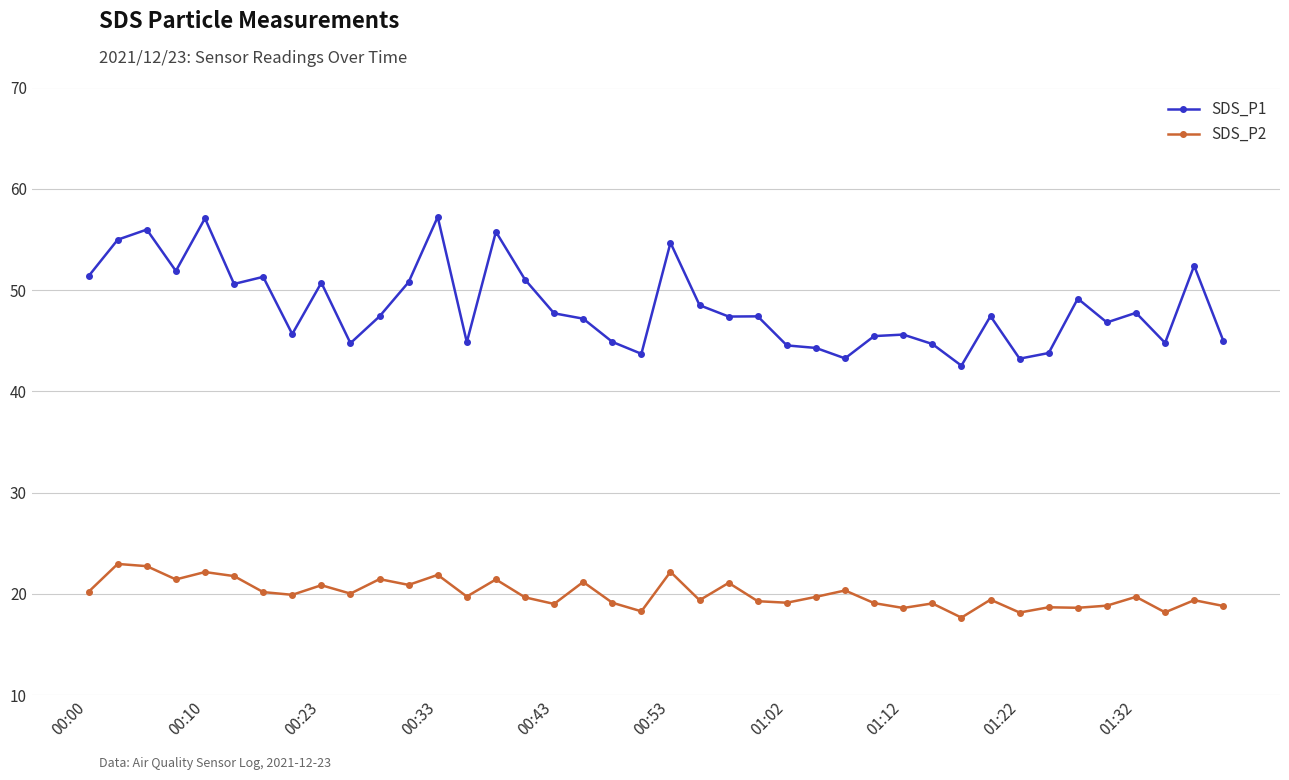

List the series in order of their overall mean, highest first.

SDS_P1, SDS_P2